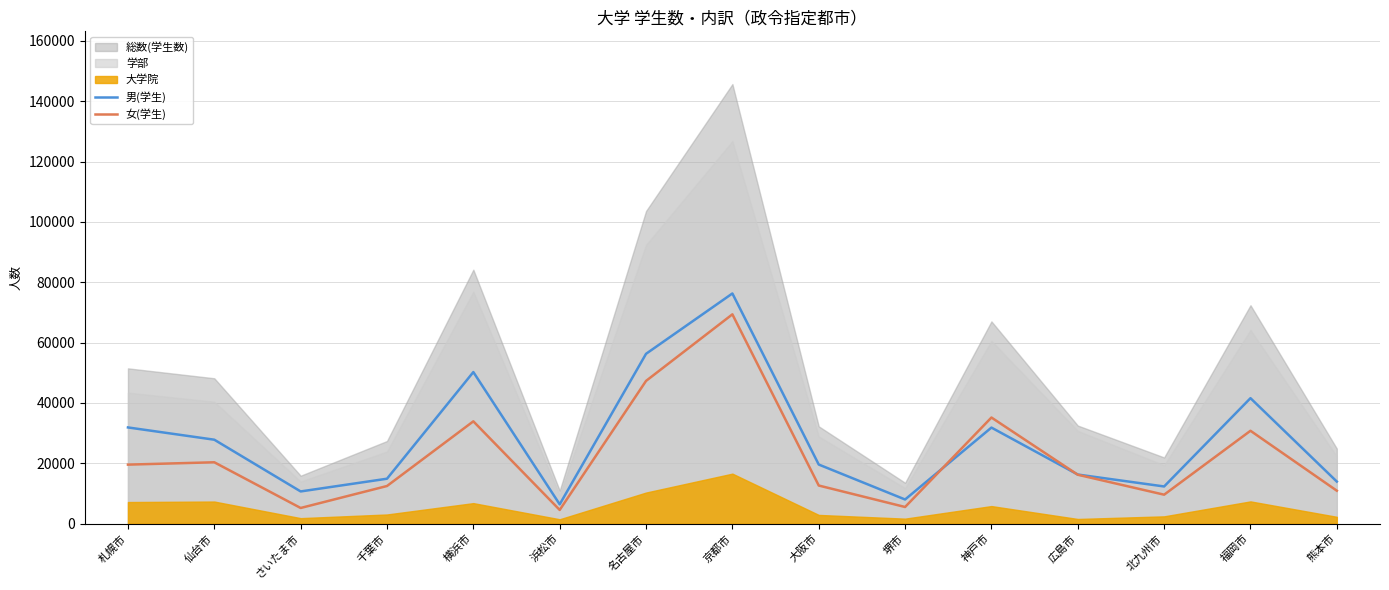

At which category is the sum across all series the highest?

京都市